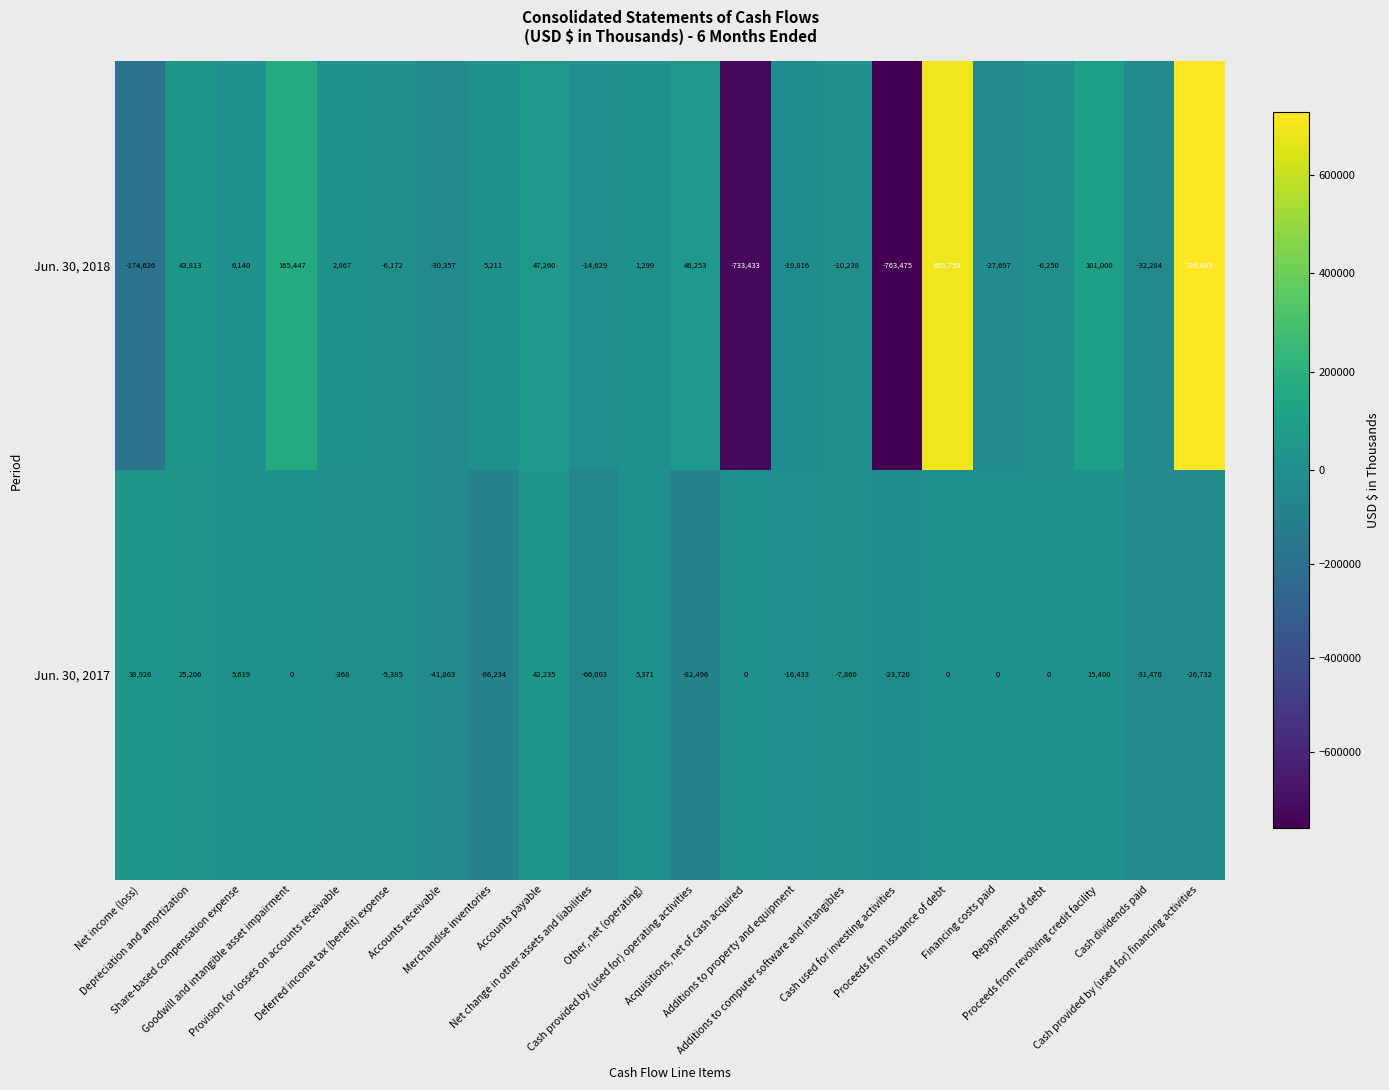

Rank the series by their maximum value, from highest to lowest.

Jun. 30, 2018, Jun. 30, 2017